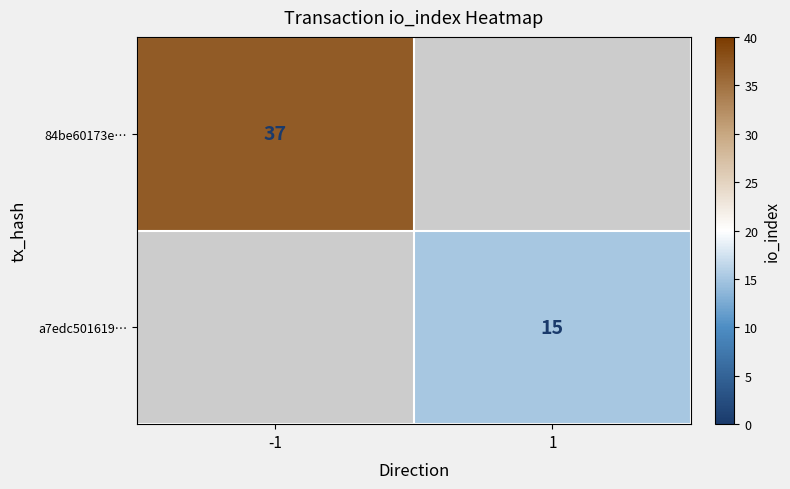

How many categories are shown in the chart?

2